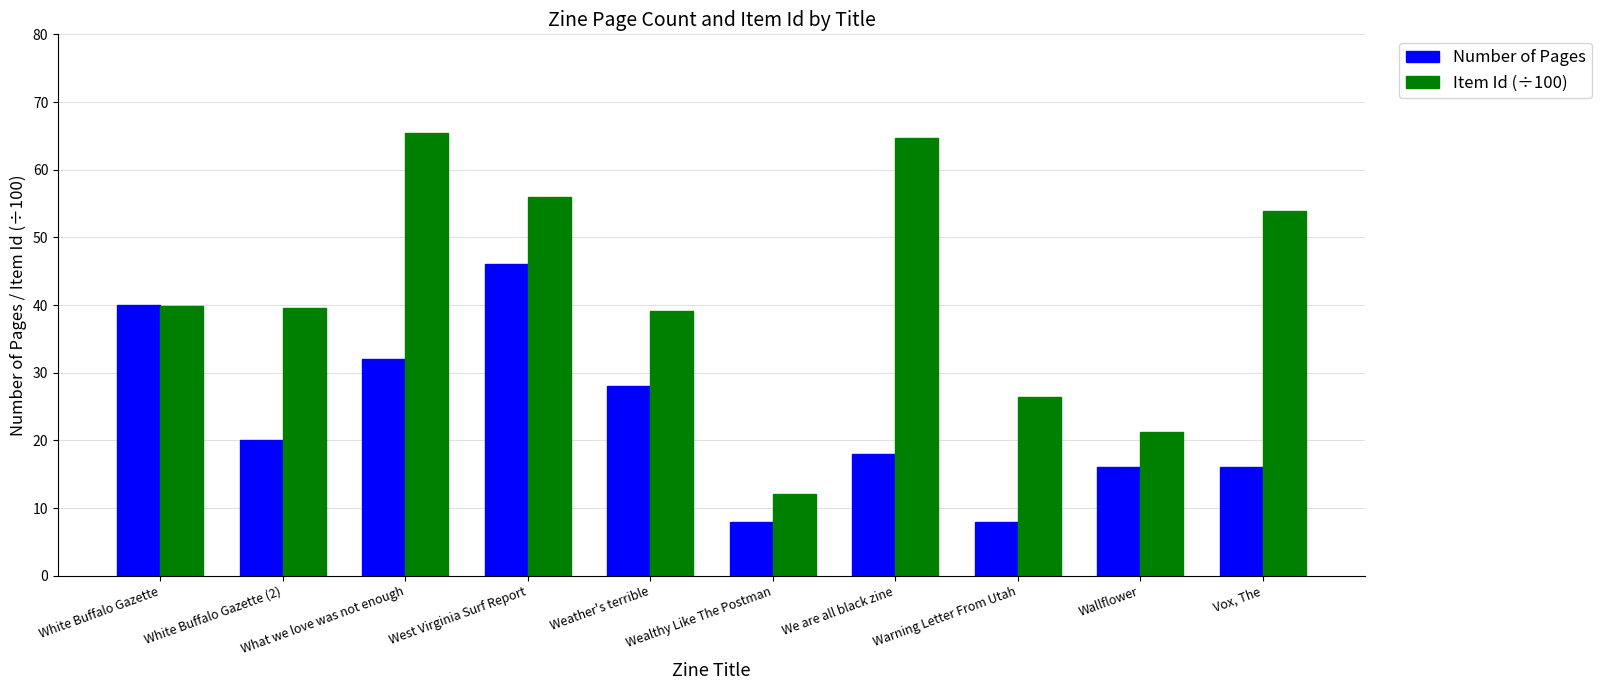

Which series has the largest total across all categories?

Item Id (÷100)